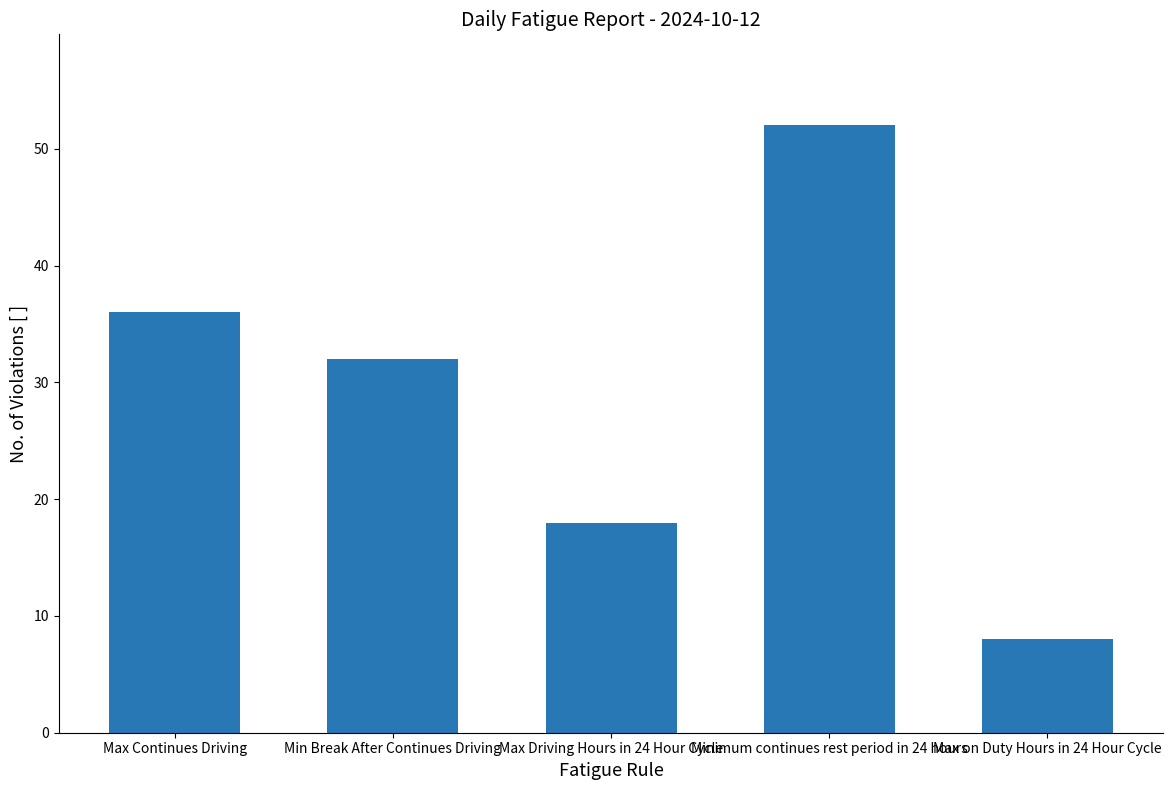

List the labels in order of value, largest first.

Minimum continues rest period in 24 hours, Max Continues Driving, Min Break After Continues Driving, Max Driving Hours in 24 Hour Cycle, Max on Duty Hours in 24 Hour Cycle